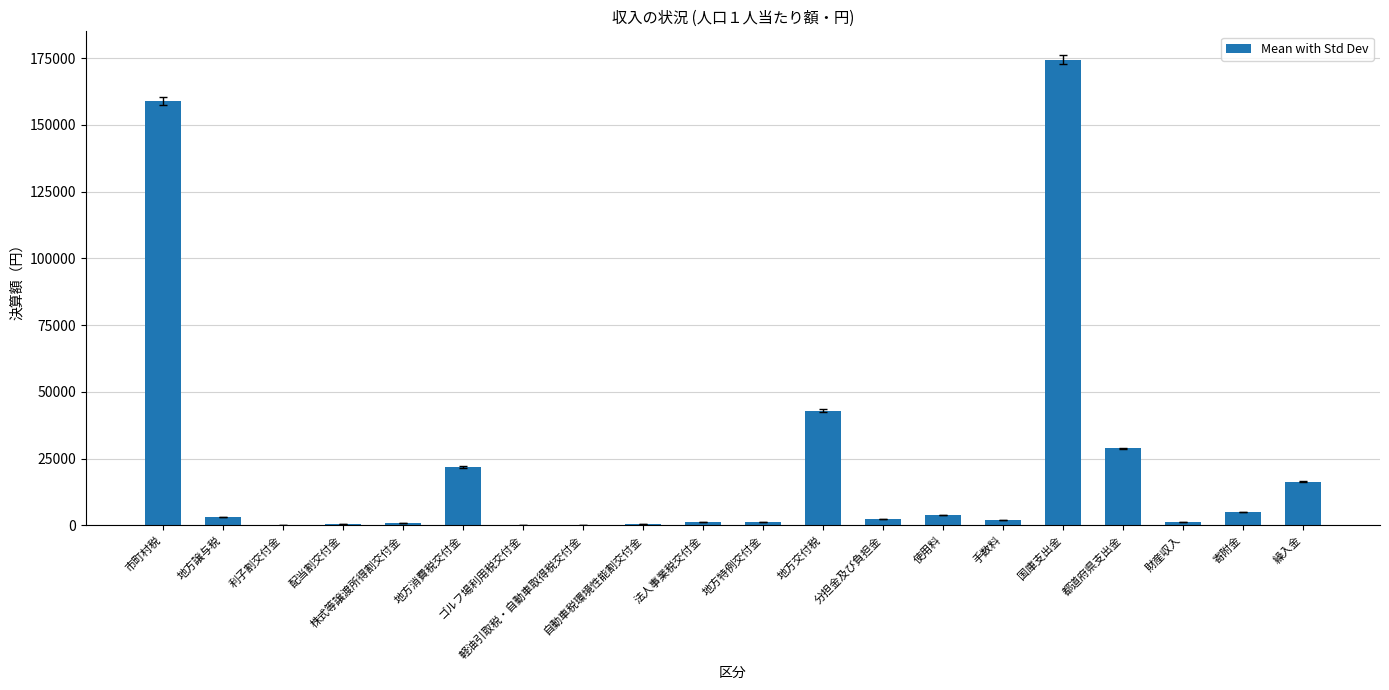

What is the change in value from 地方交付税 to 繰入金?

-26653